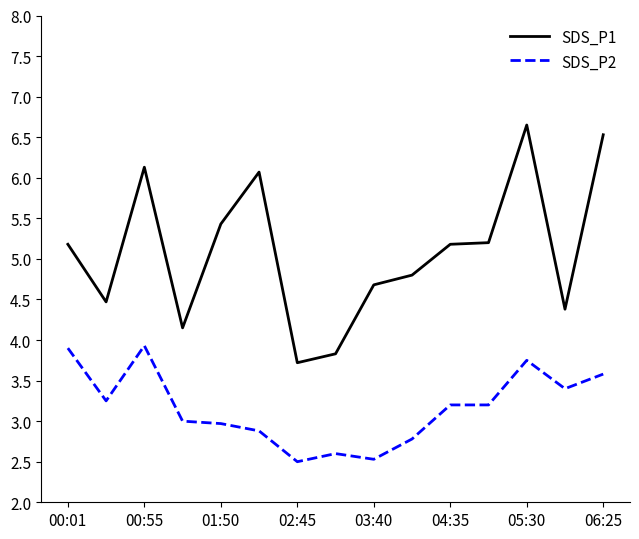

Rank the series by their maximum value, from highest to lowest.

SDS_P1, SDS_P2